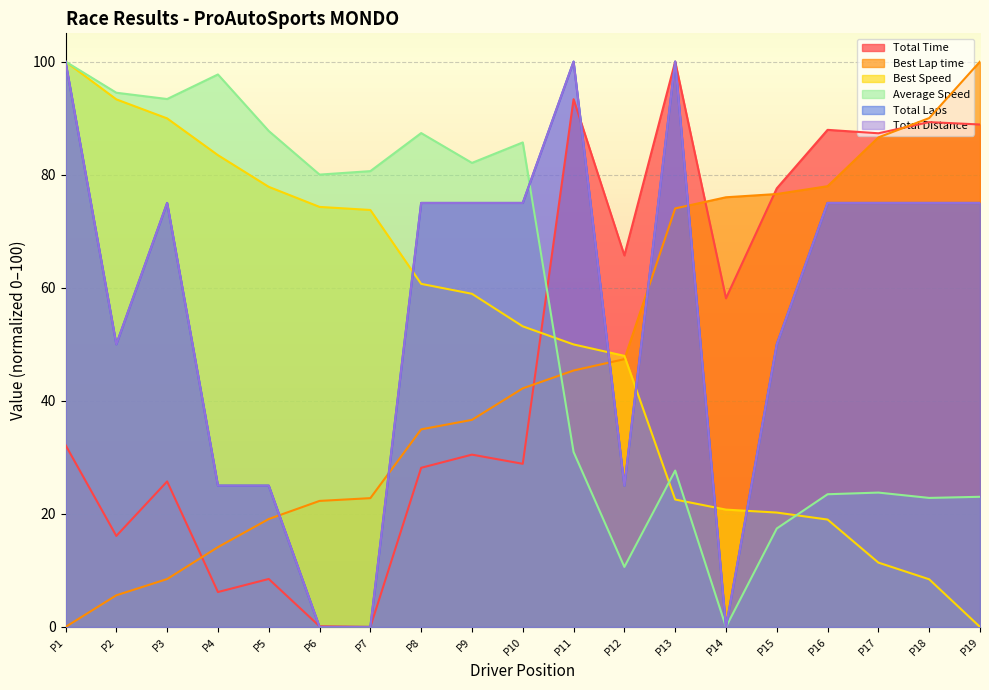

What is the difference between the second highest and second lowest values in the Total Distance series?

100.0